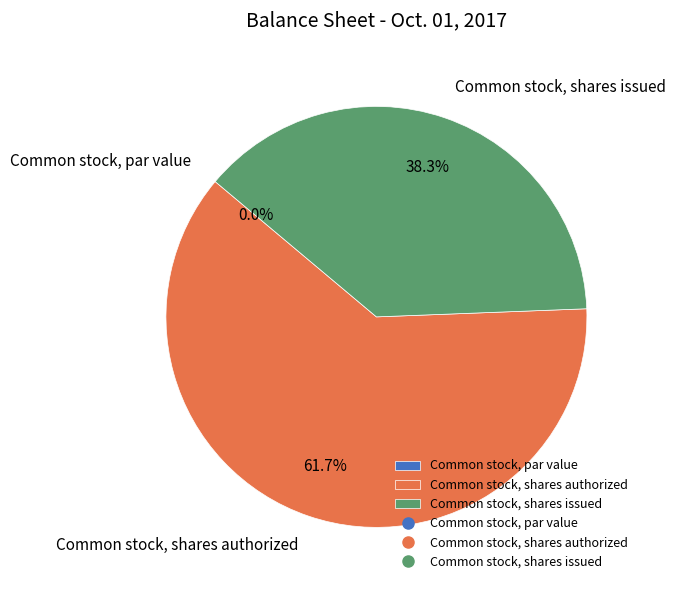

How much of the chart is everything except Common stock, shares authorized?

38.3%